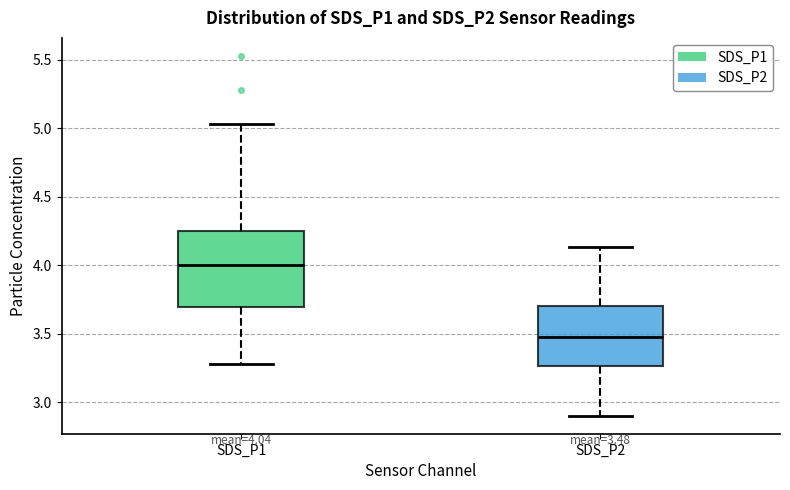

Which box is the tallest, from its lower edge to its upper edge?

SDS_P1